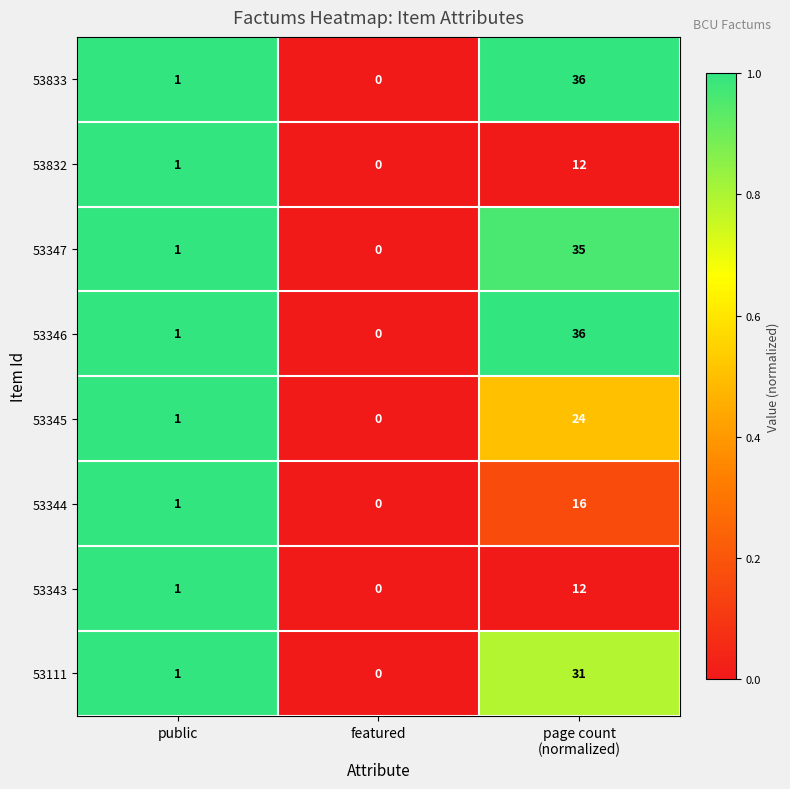

What is the difference between the maximum and second lowest values in the 53347 series?

34